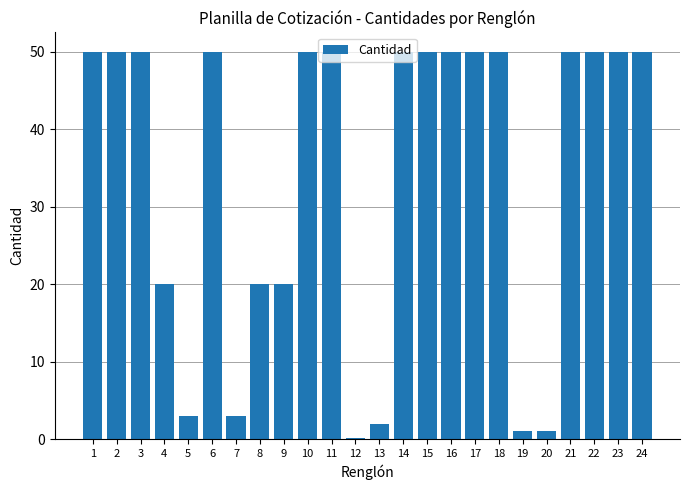

Reading left to right, what are all the values shown in this chart?

50.0	50.0	50.0	20.0	3.0	50.0	3.0	20.0	20.0	50.0	50.0	0.2	2.0	50.0	50.0	50.0	50.0	50.0	1.0	1.0	50.0	50.0	50.0	50.0